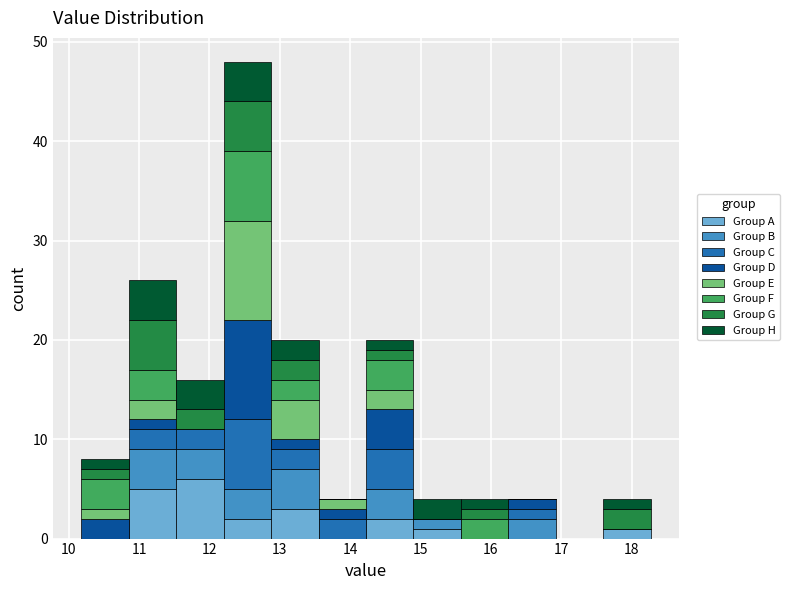

Which range on the x-axis has the tallest stacked bar (by total height)?

12.2 to 12.9